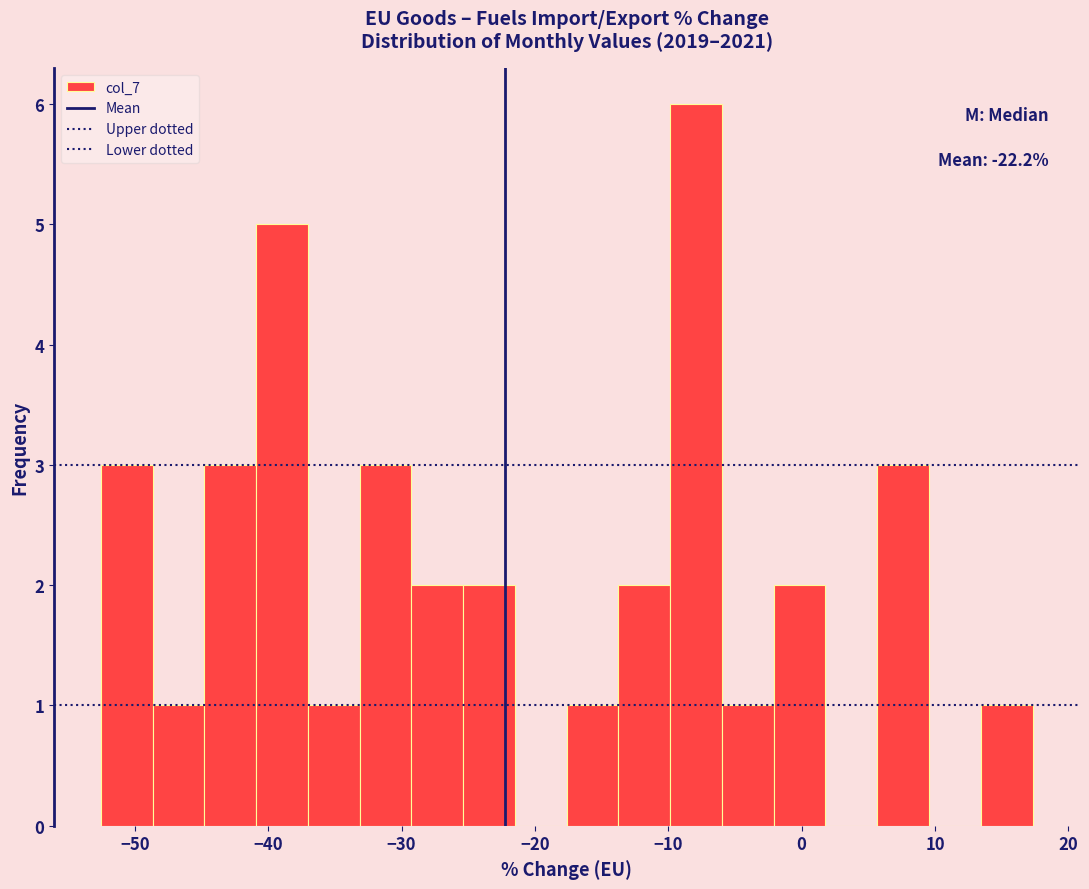

Around what value on the x-axis is the tallest bar? Give the approximate position of its centre, as read against the axis.

-8